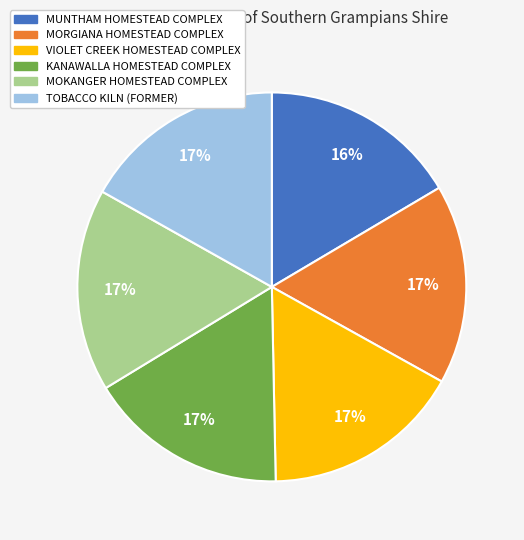

Is there any slice that represents more than half of the pie?

No